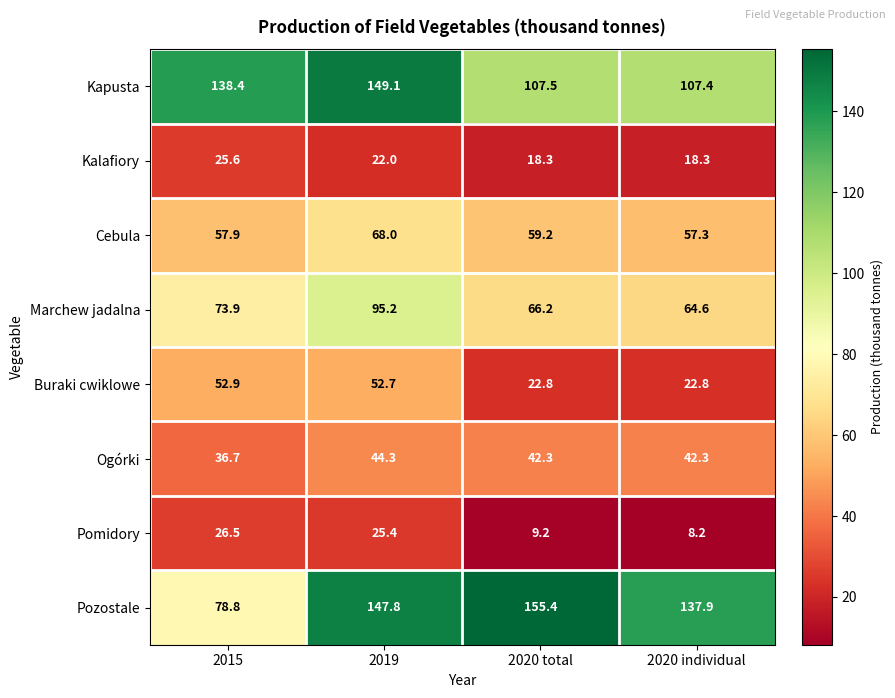

Rank the series at 2020 total from highest to lowest value.

Pozostale, Kapusta, Marchew jadalna, Cebula, Ogórki, Buraki cwiklowe, Kalafiory, Pomidory